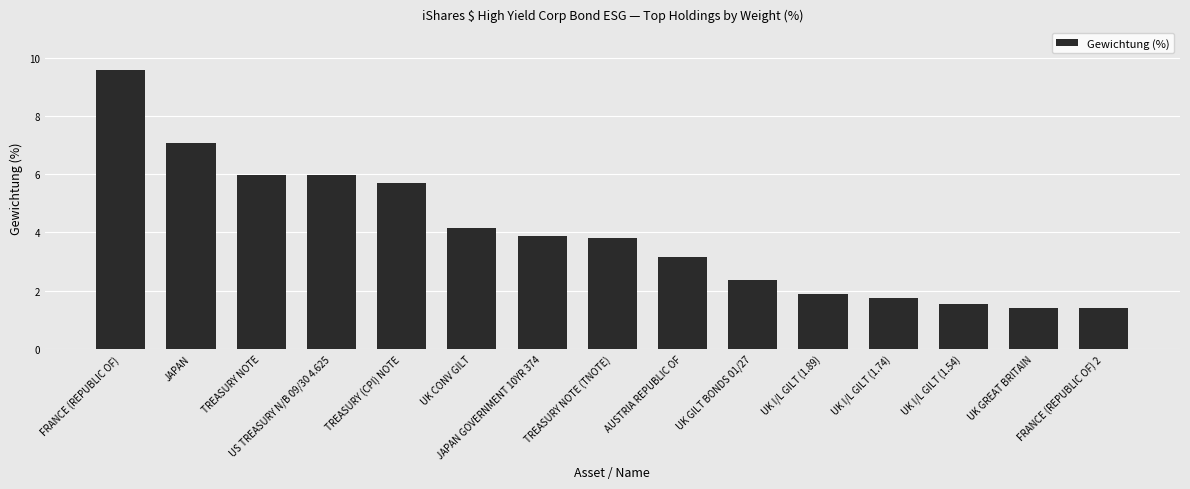

How many data points are less than 3?

6